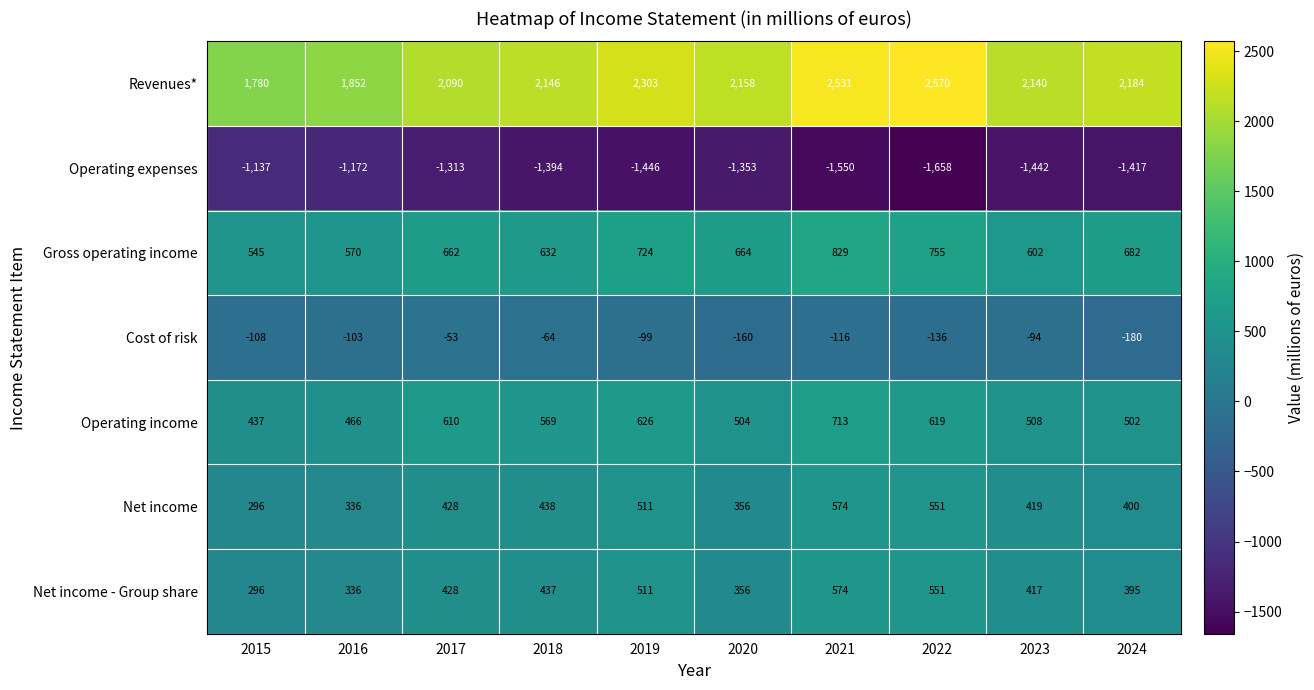

Rank the categories by Gross operating income value from lowest to highest.

2015, 2016, 2023, 2018, 2017, 2020, 2024, 2019, 2022, 2021